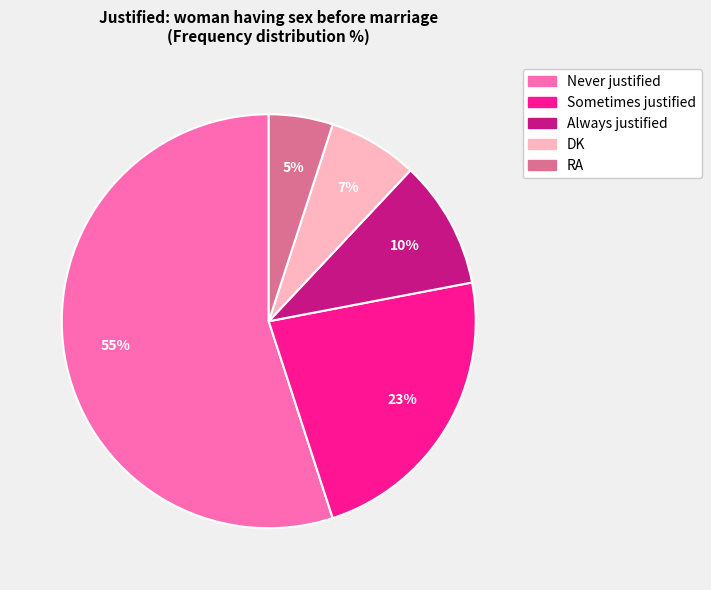

Rank the categories by value from highest to lowest.

Never justified, Sometimes justified, Always justified, DK, RA